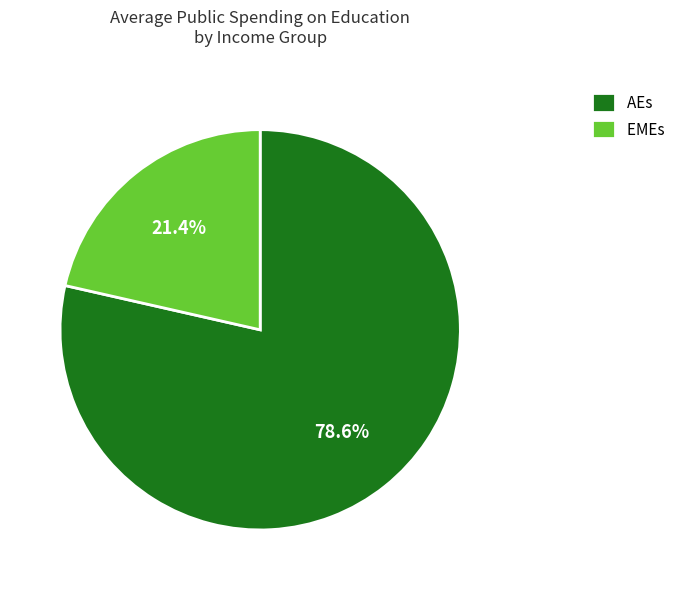

What portion of the pie excludes AEs?

21.4%